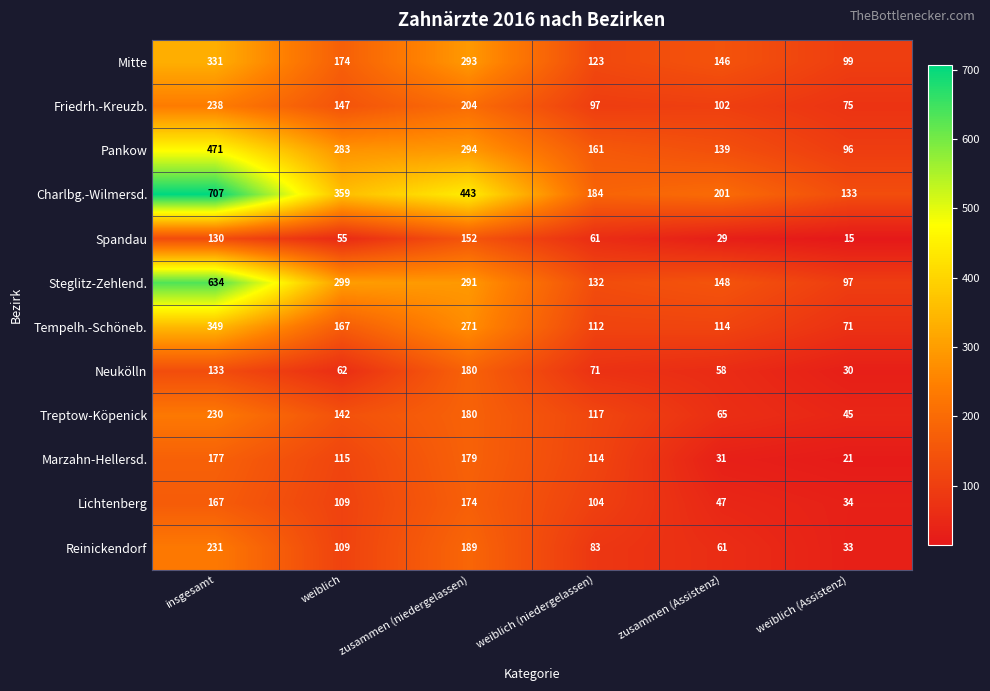

Which label corresponds to the smallest value in the chart?

weiblich (Assistenz)